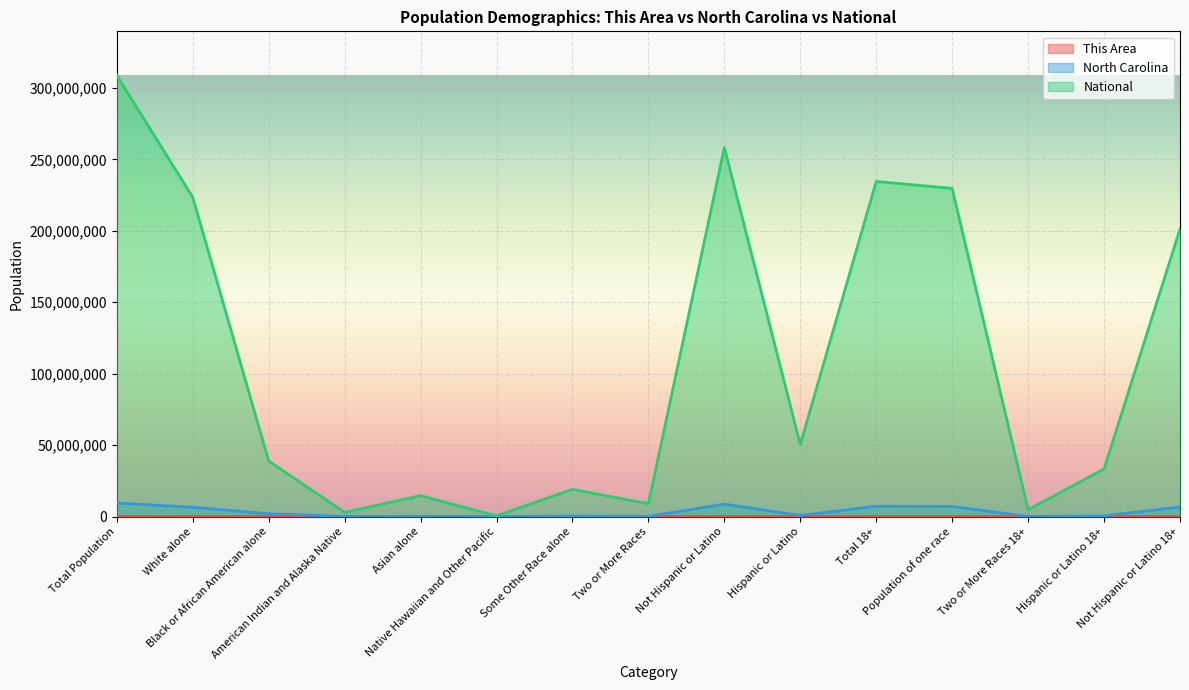

How many categories are shown in the chart?

15